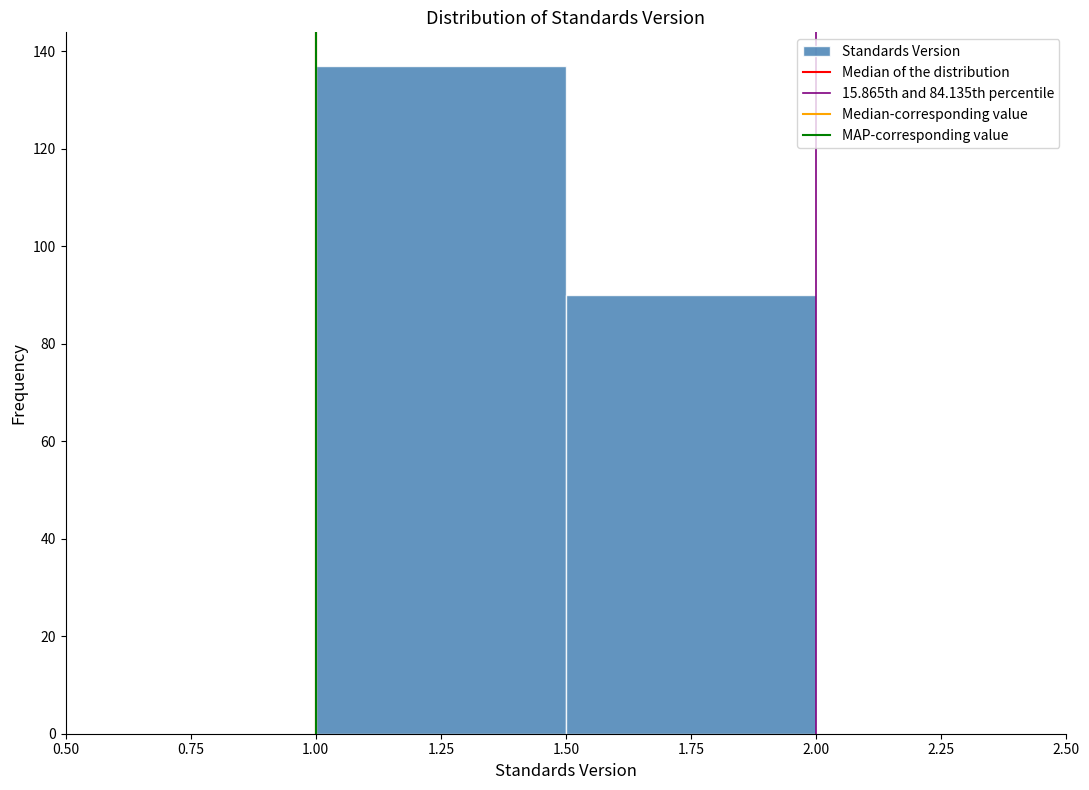

Reading left to right, list every bar in this chart as the range it spans on the x-axis followed by its height. The values are not printed on the chart, so give them approximately, as read against the axis.

1.00 to 1.50: 138
1.50 to 2.00: 90